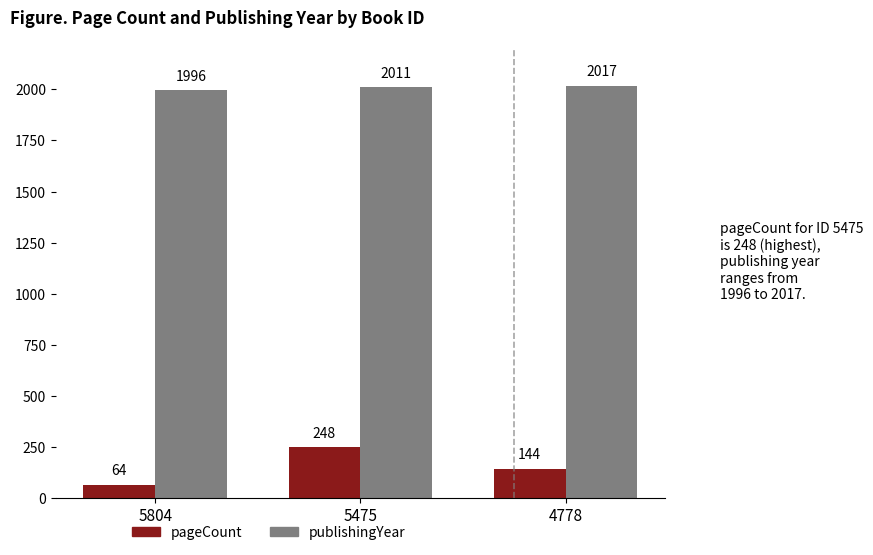

Which series changed the most between 5475 and 4778?

pageCount